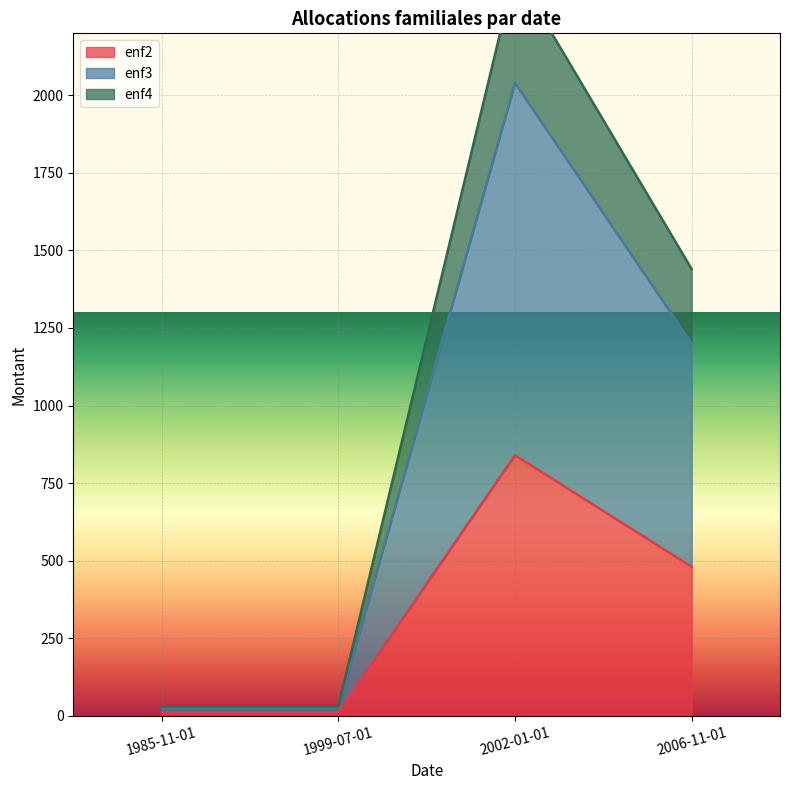

True or false: enf2 and enf3 intersect in this chart.

False